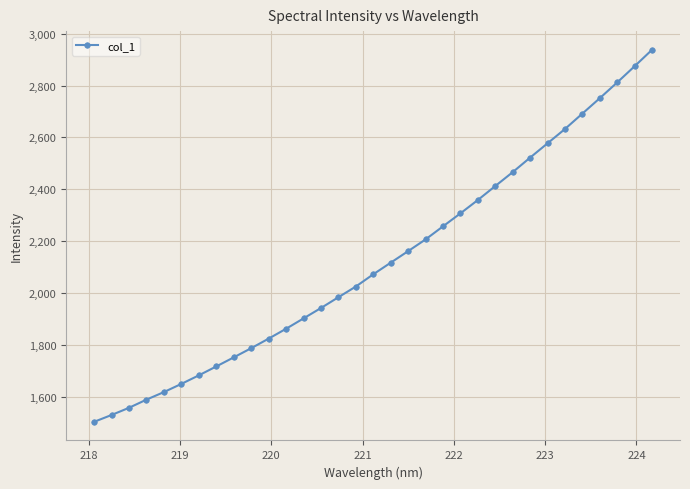

What is the difference between the maximum and minimum values?

1435.9